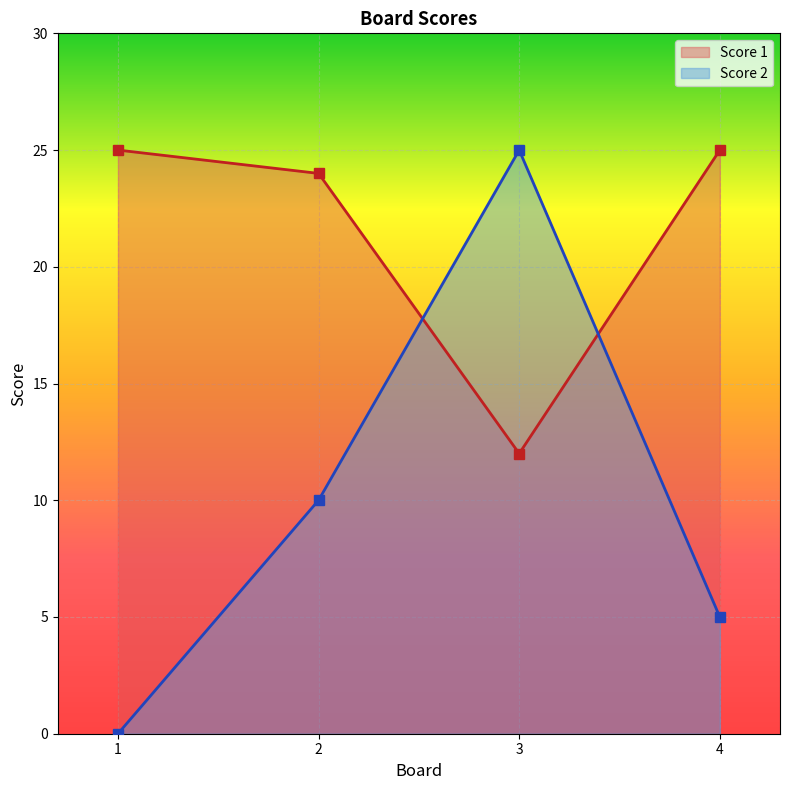

What is the lowest value of the Score 1 series?

12